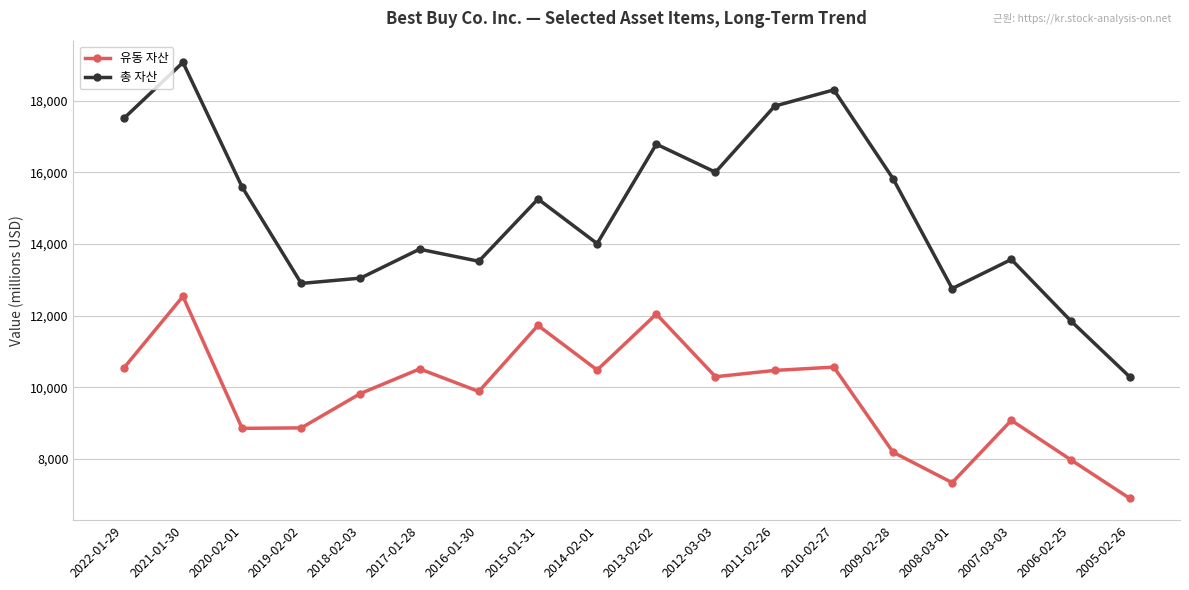

Where is the first local minimum for 총 자산?

2019-02-02